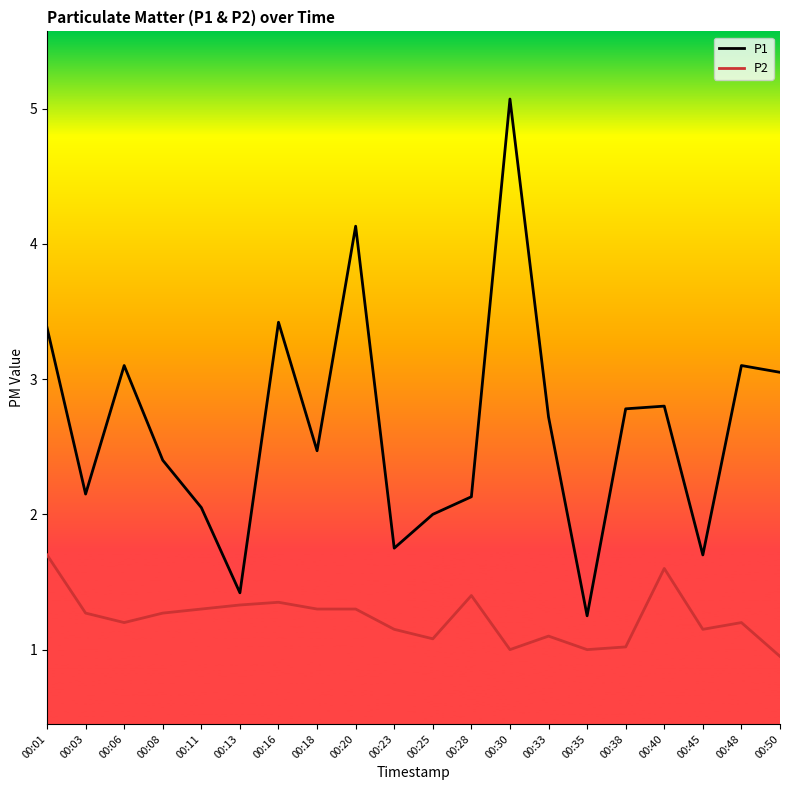

How many lines are shown in the chart?

2